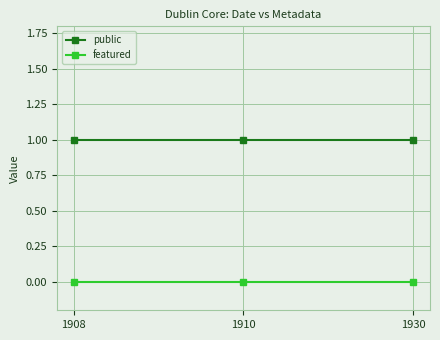

What is the highest value of the public series?

1